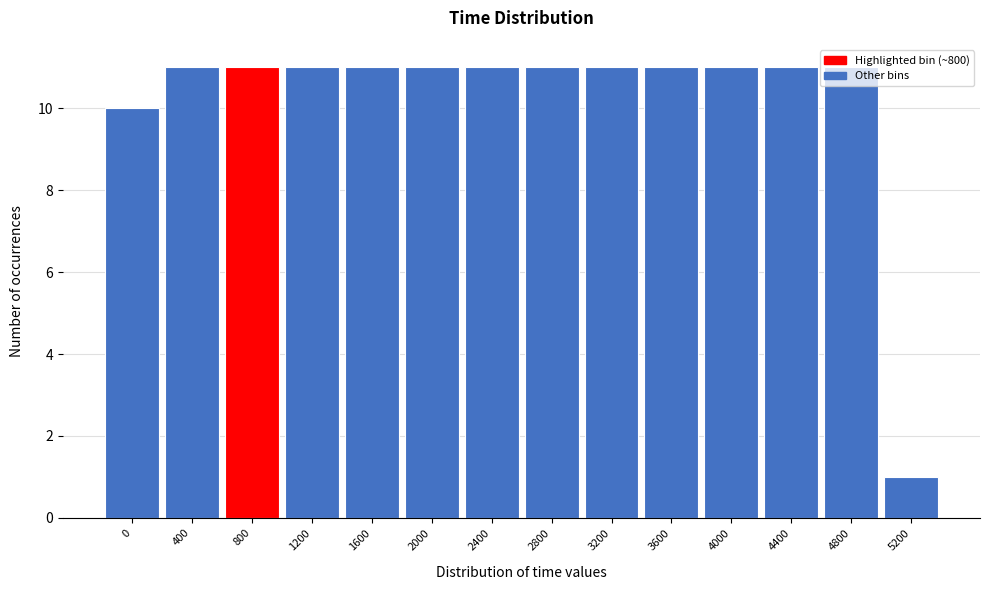

True or false: the data shows 0 at 5200.

False